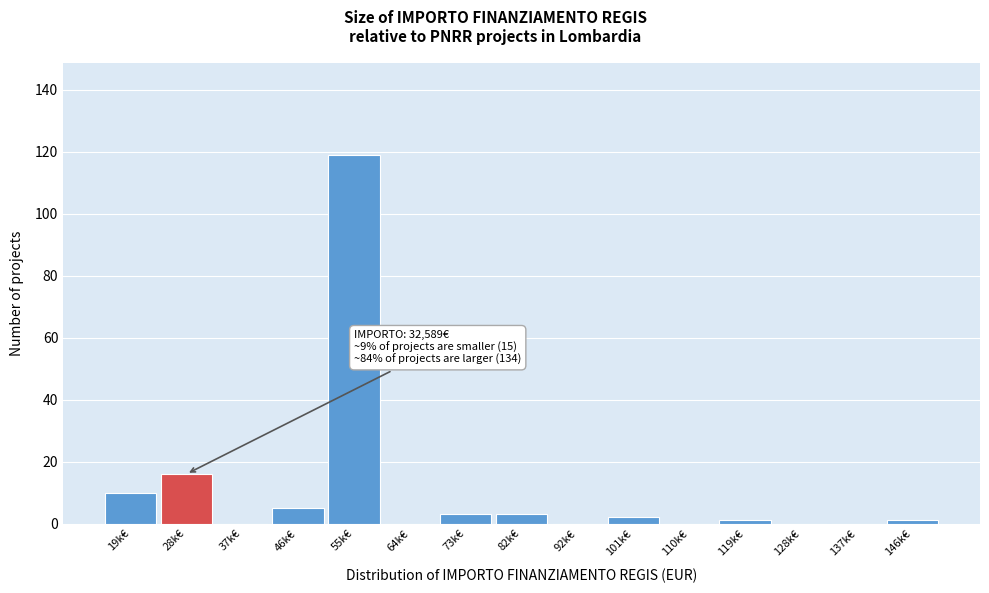

Reading left to right, list all the values displayed in this chart.

19k€=10	28k€=16	37k€=0	46k€=5	55k€=119	64k€=0	73k€=3	82k€=3	92k€=0	101k€=2	110k€=0	119k€=1	128k€=0	137k€=0	146k€=1